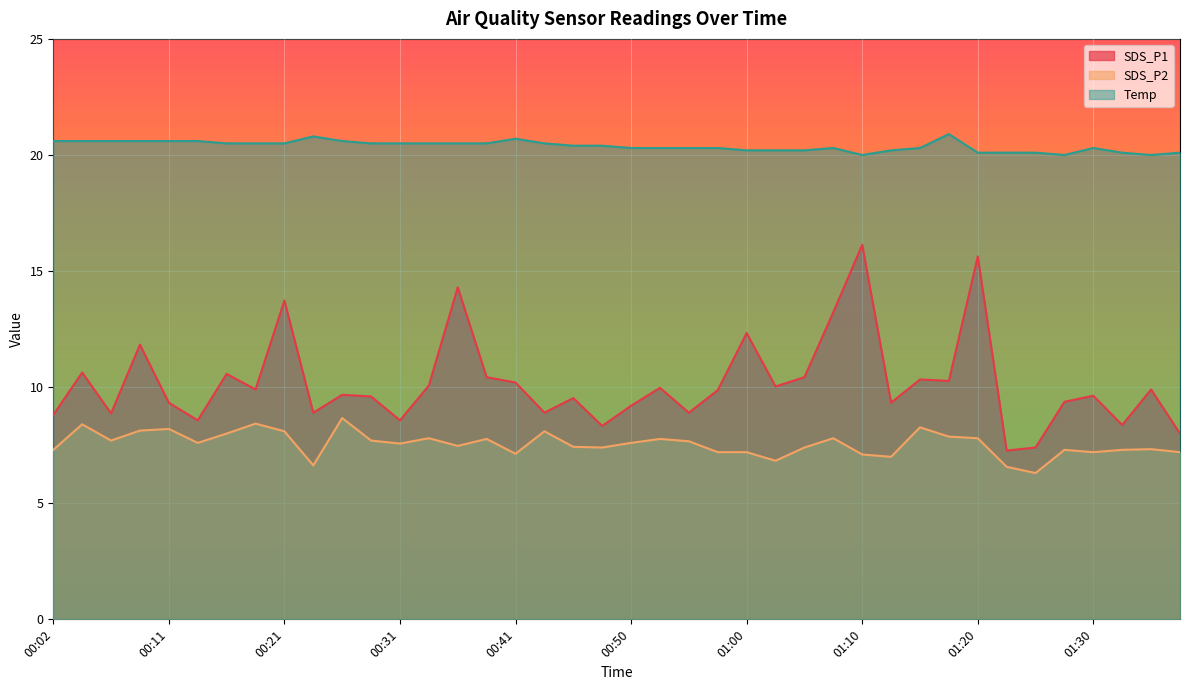

The SDS_P2 series shows 14.6 at 00:09. True or false?

False